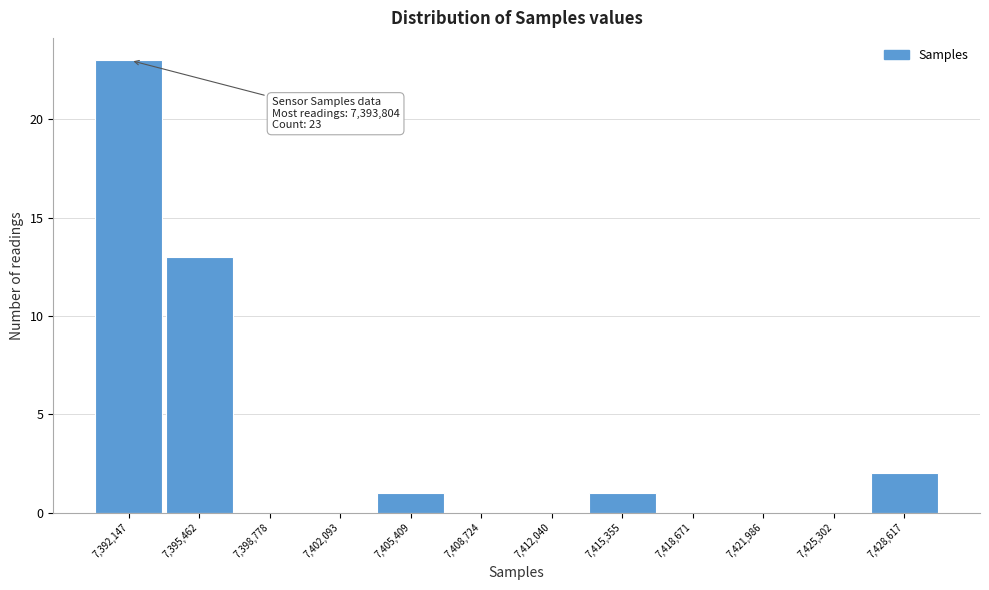

Reading right to left, what are all the values shown in this chart?

7,428,617=2	7,425,302=0	7,421,986=0	7,418,671=0	7,415,355=1	7,412,040=0	7,408,724=0	7,405,409=1	7,402,093=0	7,398,778=0	7,395,462=13	7,392,147=23